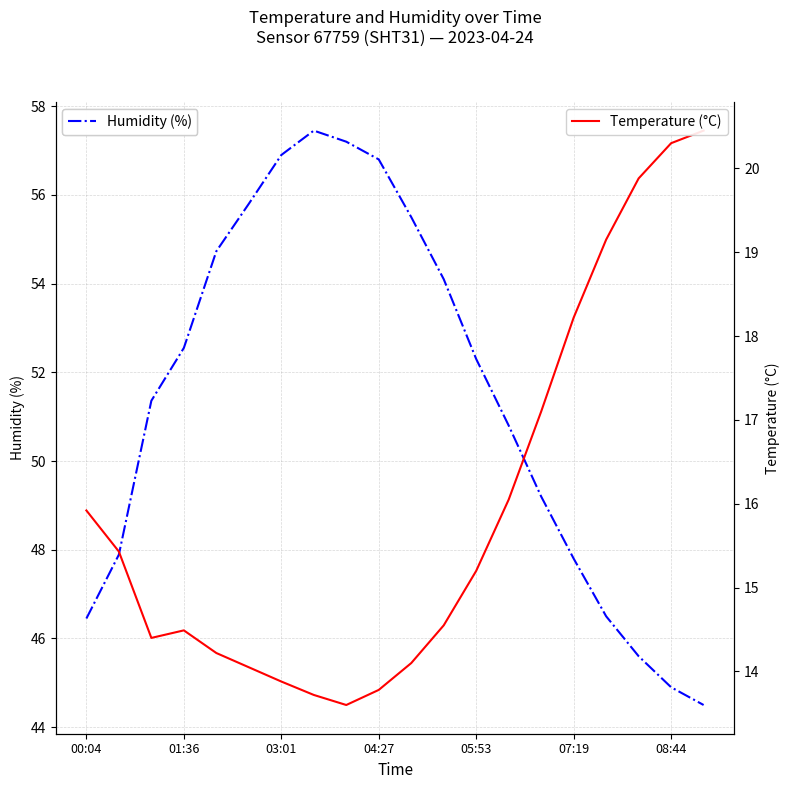

True or false: Humidity (%) has a value of 65.3 at 08:44.

False